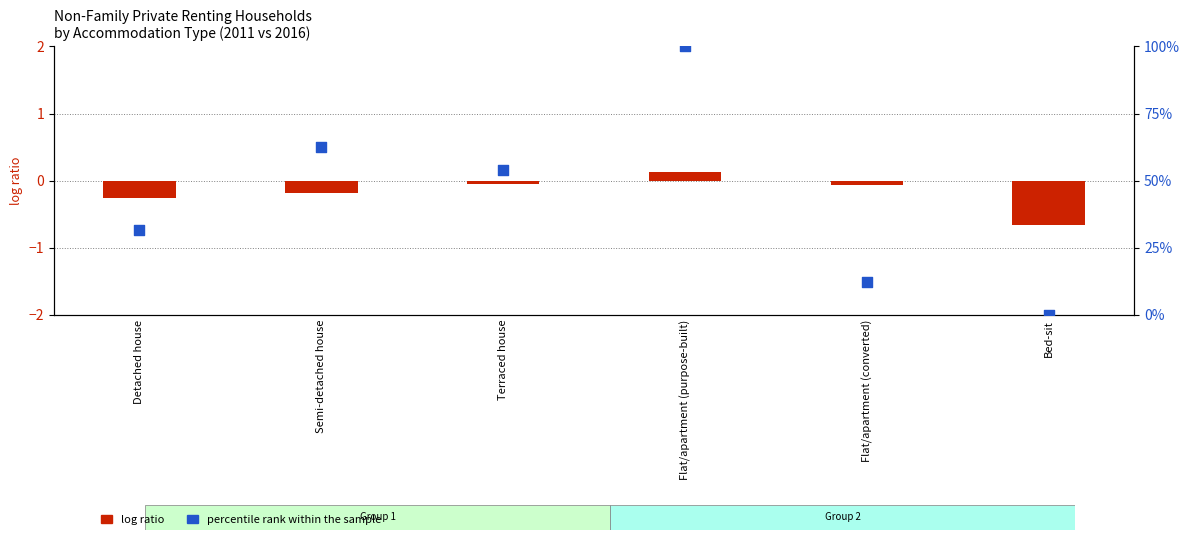

Which series reaches the maximum Y coordinate?

percentile rank within the sample